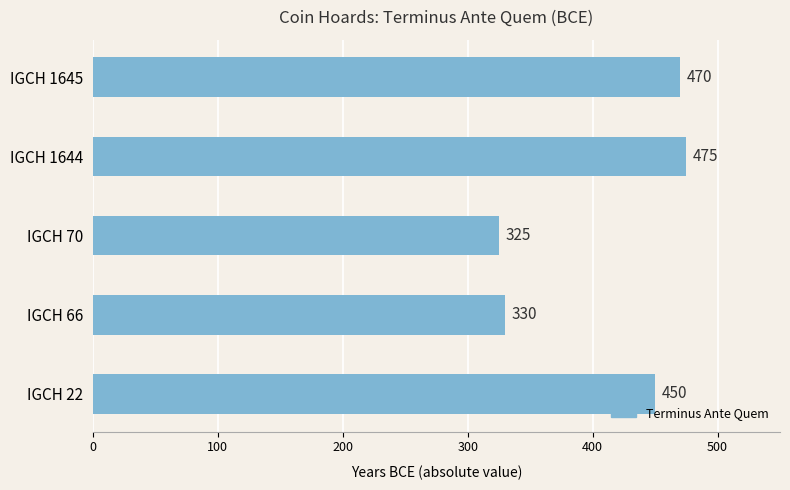

True or false: the data shows 450 at IGCH 22.

True